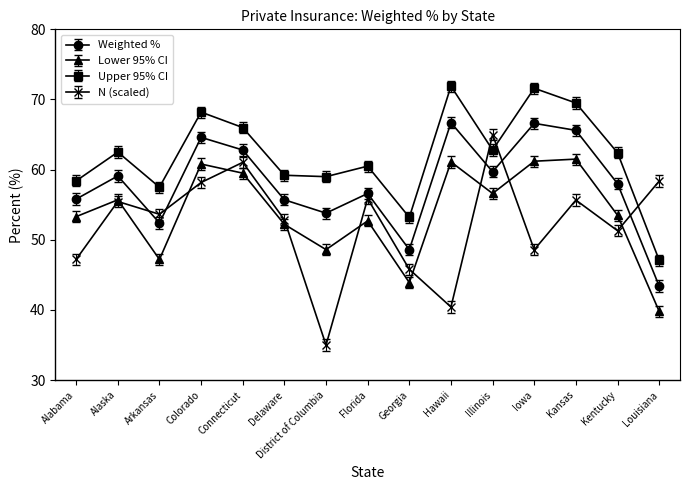

At Colorado, list the series in order from largest to smallest.

Upper 95% CI, Weighted %, Lower 95% CI, N (scaled)